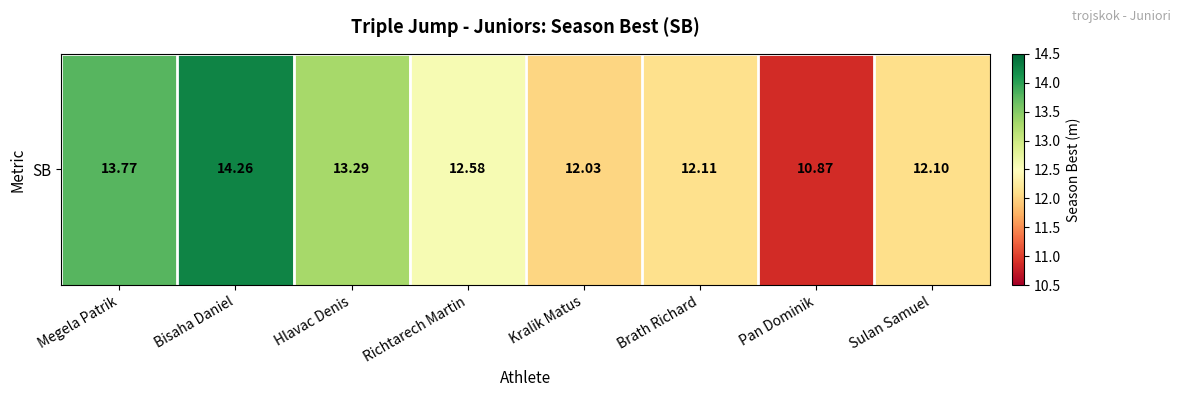

What is the change in value from Hlavac Denis to Richtarech Martin?

-0.7